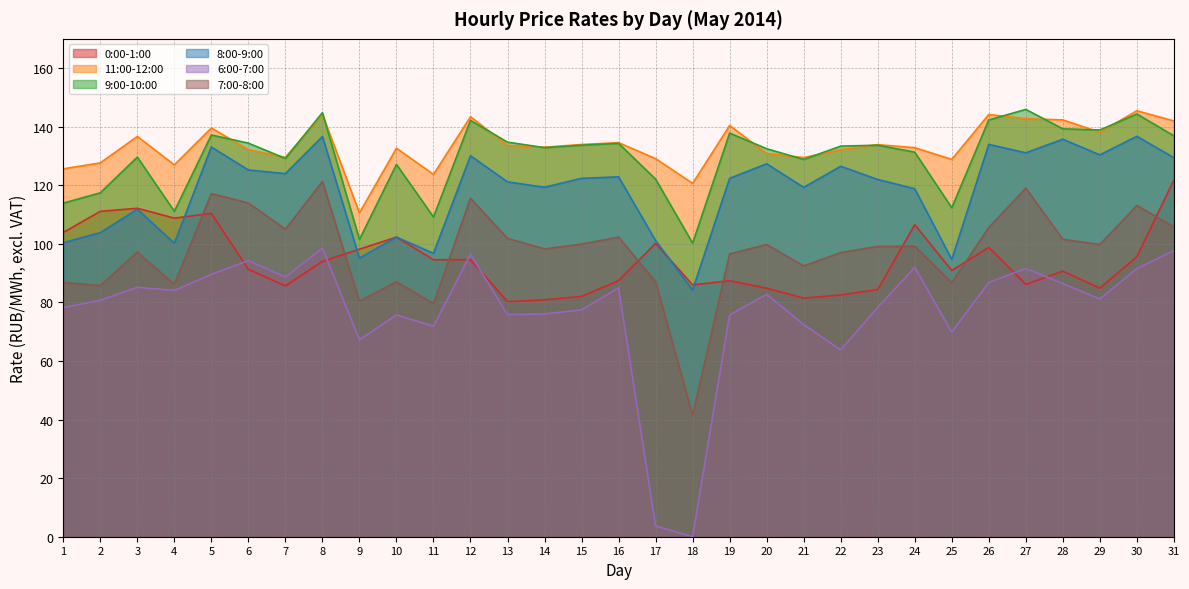

True or false: 6:00-7:00 and 0:00-1:00 cross at least once.

True